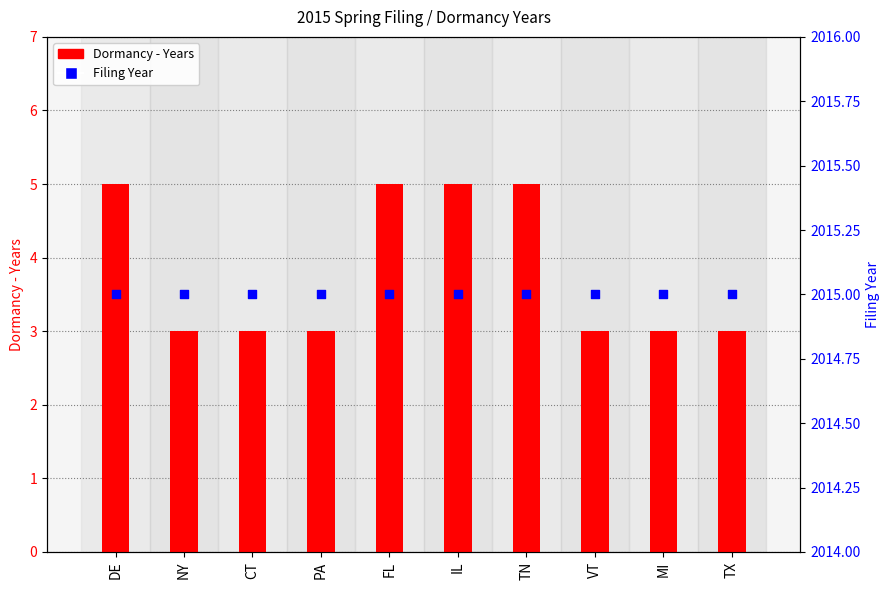

Is the value of Filing Year at TX greater than the value of Dormancy - Years at DE?

Yes